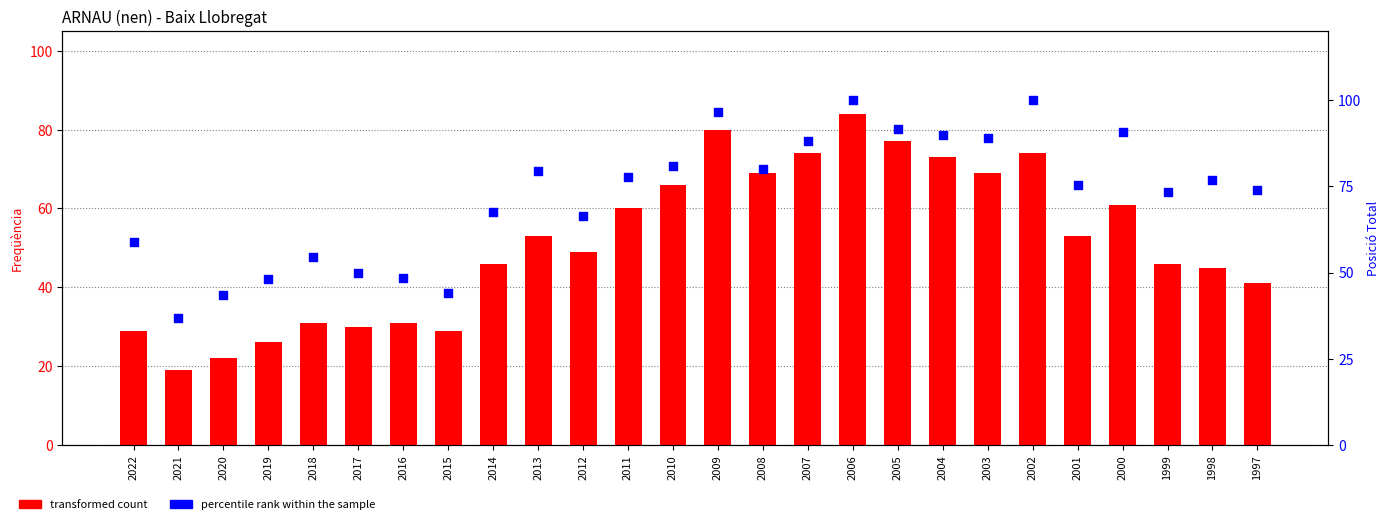

Which series has the largest total across all categories?

percentile rank within the sample